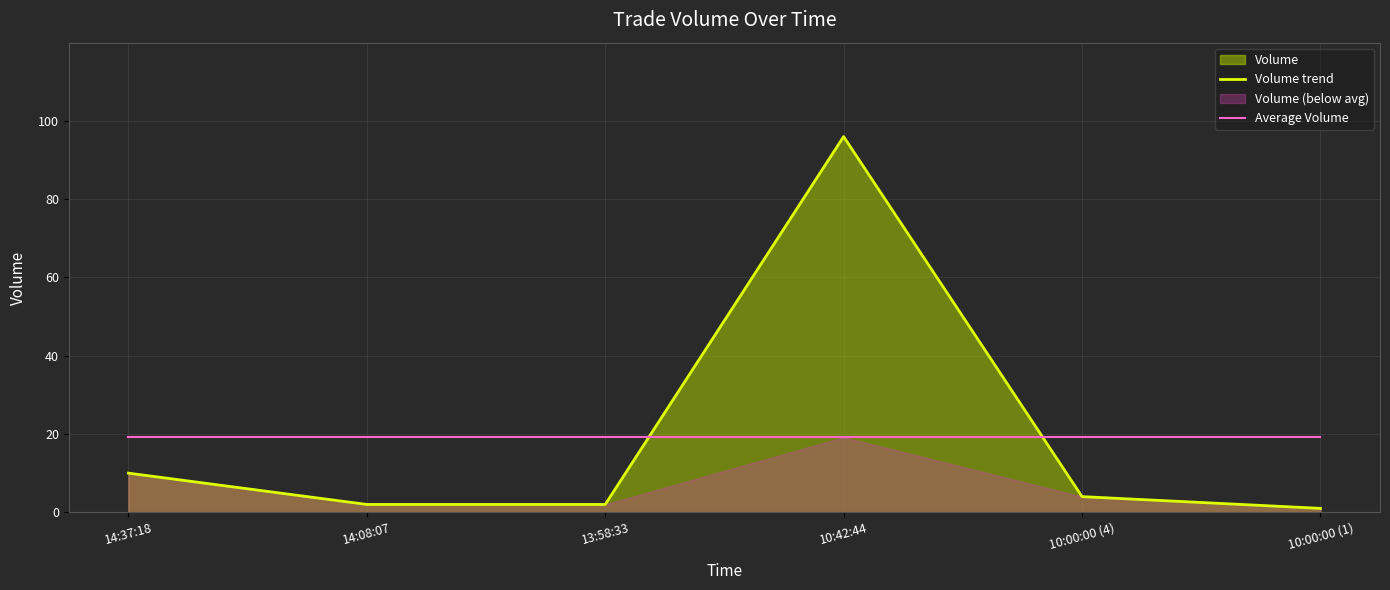

Rank the series by their maximum value, from lowest to highest.

Average Volume, Volume trend